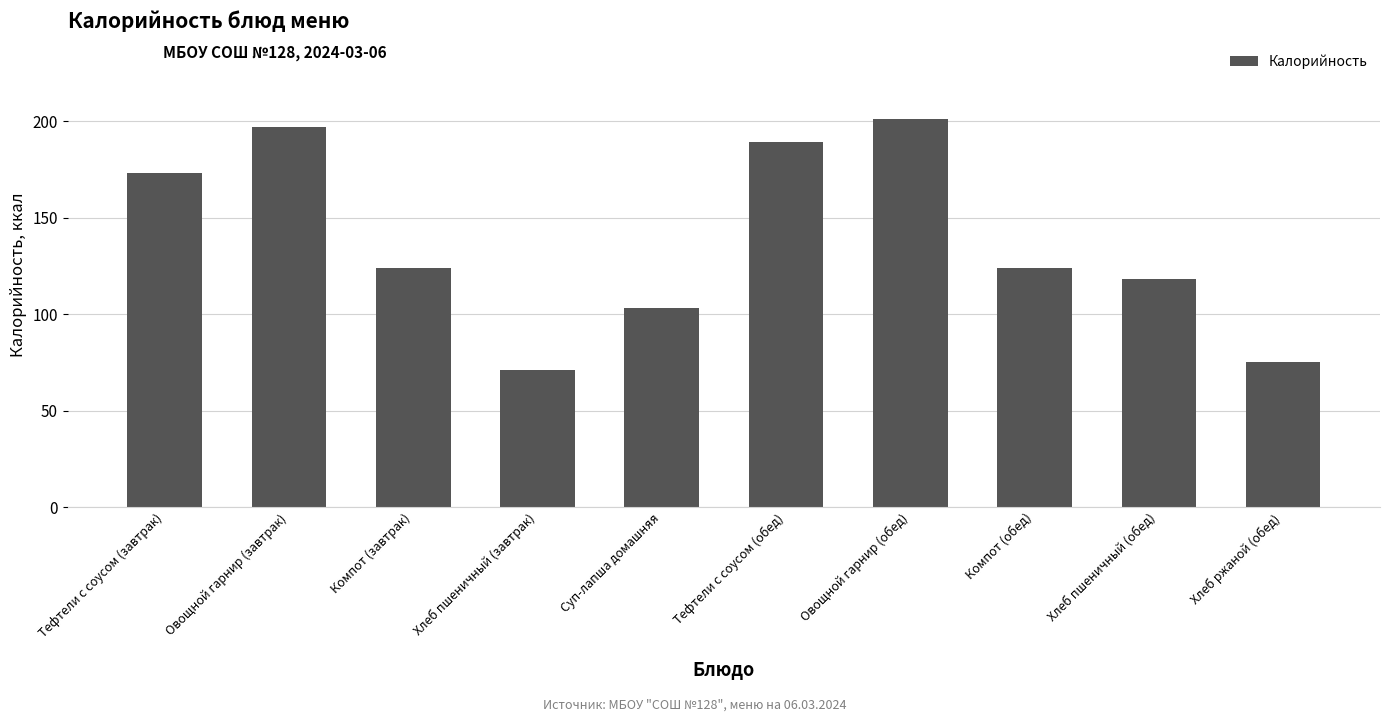

How many series are shown in this chart?

1